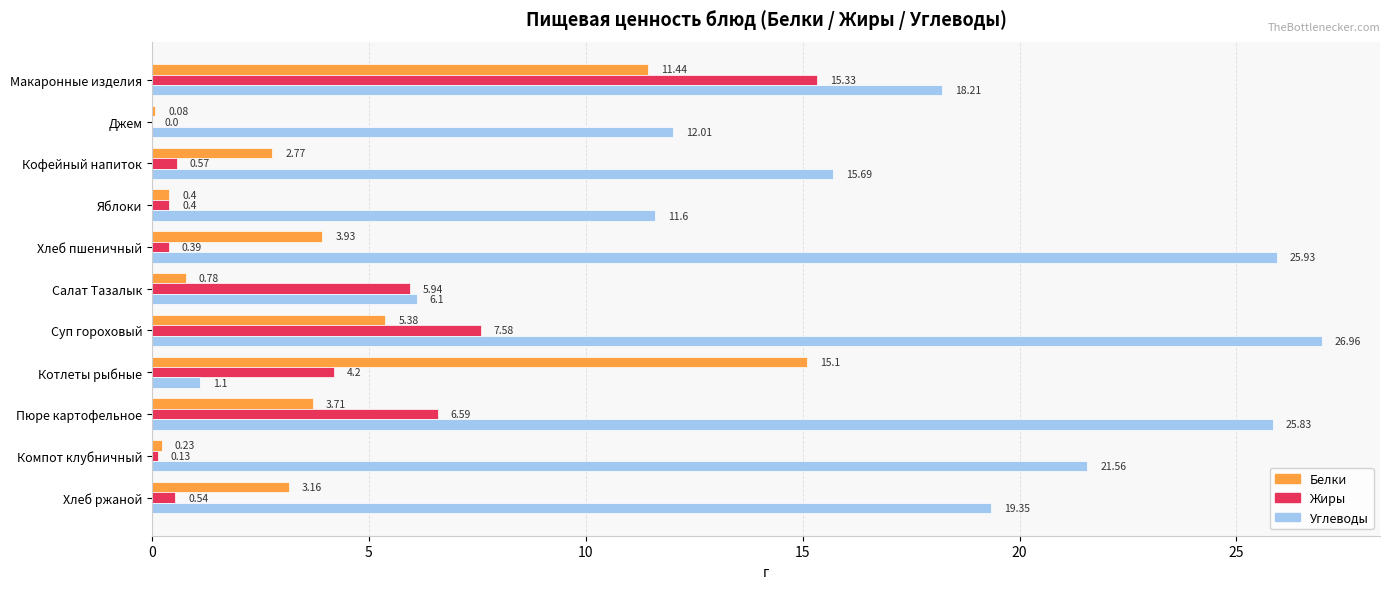

What is the sum of all Углеводы values?

184.3